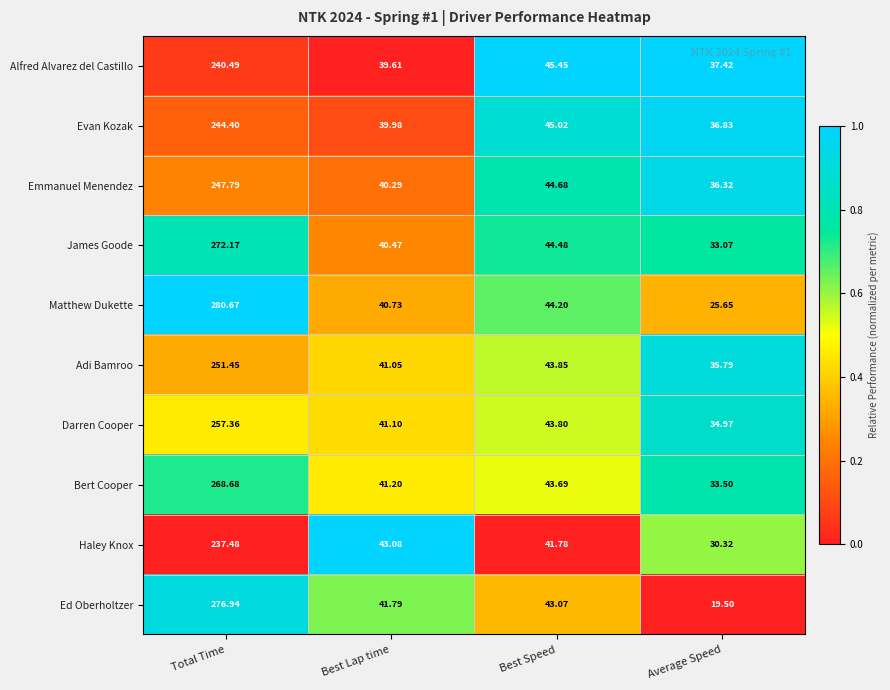

At Total Time, list the series in order from largest to smallest.

Matthew Dukette, Ed Oberholtzer, James Goode, Bert Cooper, Darren Cooper, Adi Bamroo, Emmanuel Menendez, Evan Kozak, Alfred Alvarez del Castillo, Haley Knox